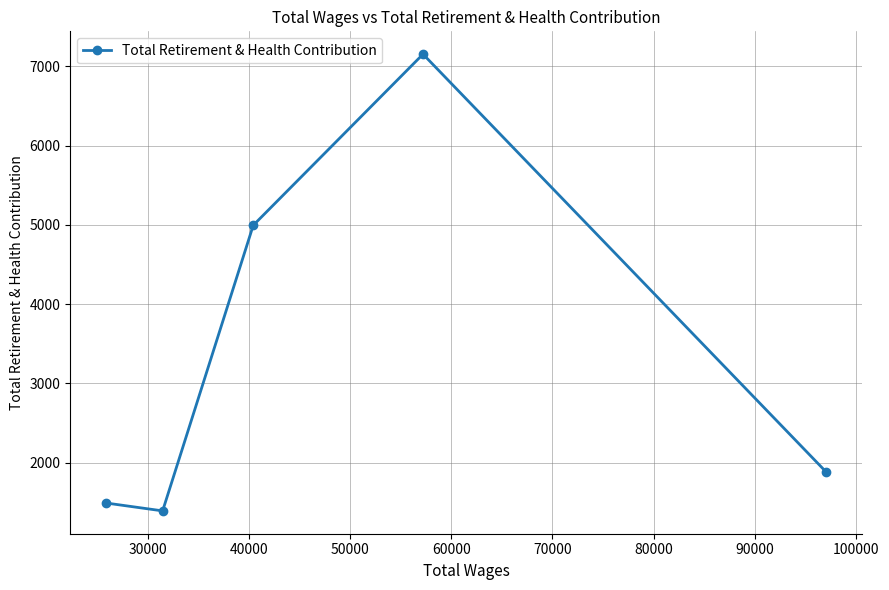

What is the maximum value shown in the chart?

7153